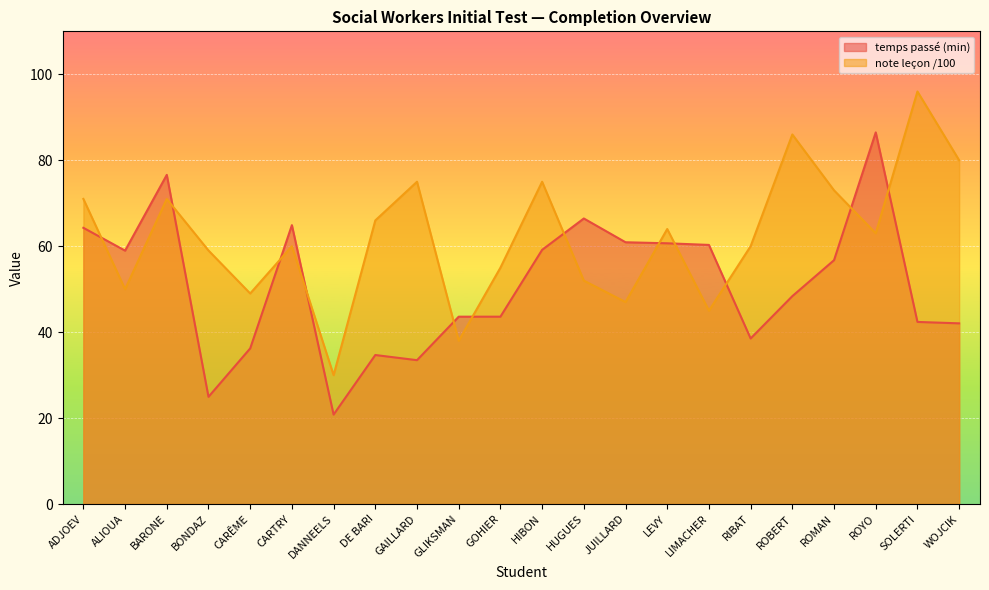

How many values in the note leçon /100 series are below 63?

11